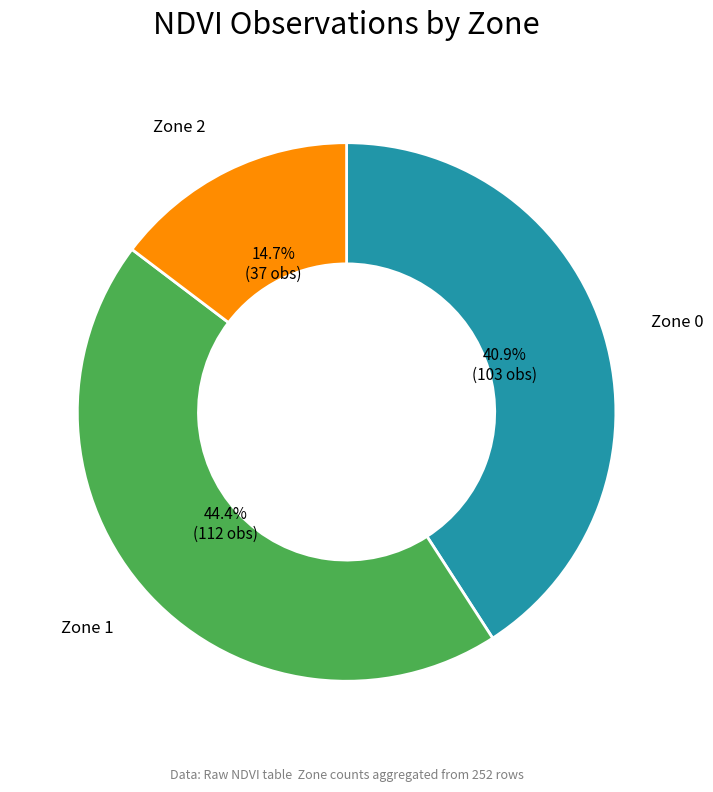

Do Zone 1 and Zone 0 together represent more than half of the pie?

Yes